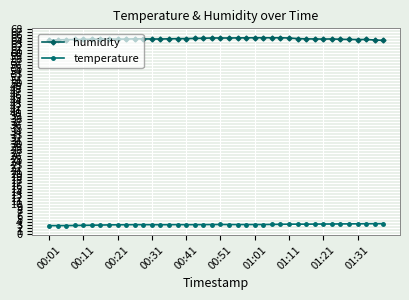

What is the value of the humidity point at the 5th from the left?

64.5